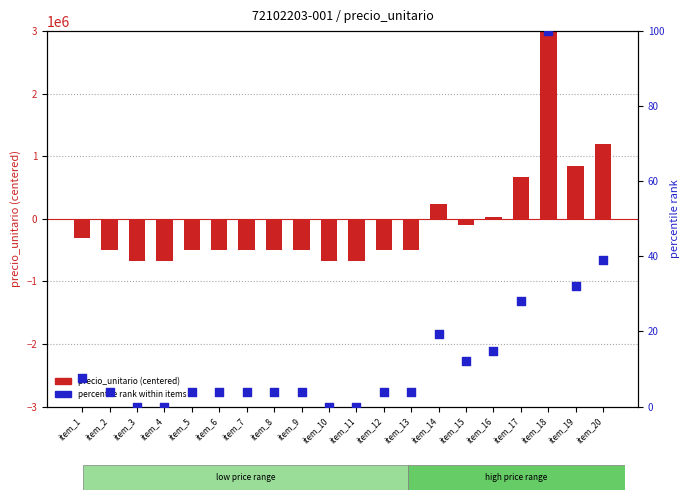

Which series contains the lowest Y value?

precio_unitario (centered)